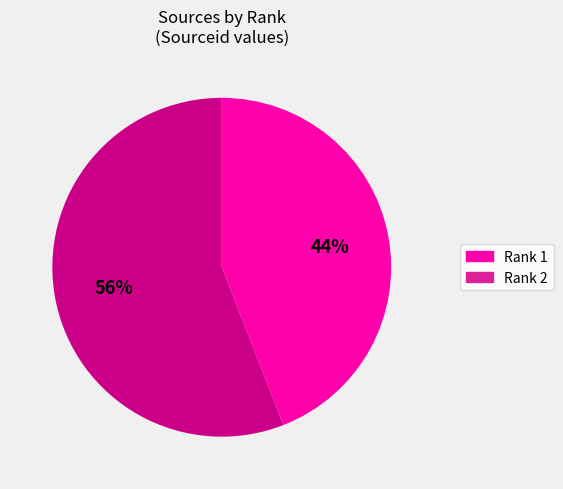

What is the ratio of the value at Rank 1 to the value at Rank 2?

0.8